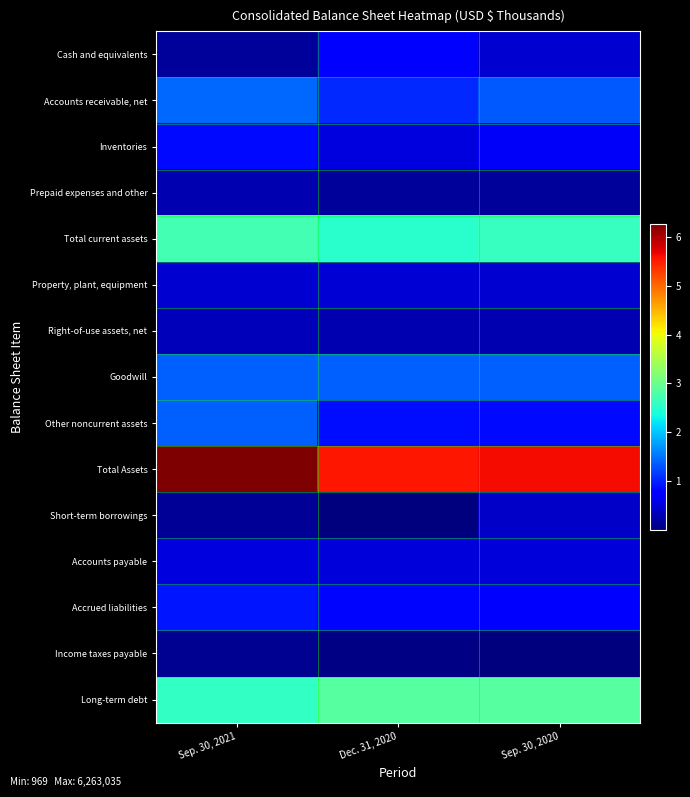

Which has a higher value, Sep. 30, 2021 or Dec. 31, 2020?

Dec. 31, 2020